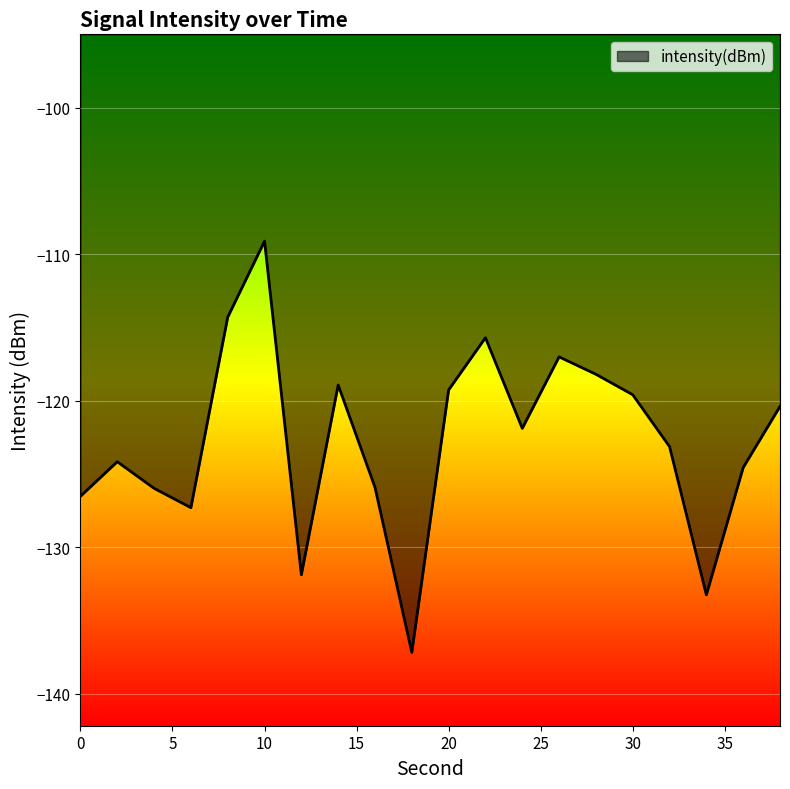

What is the greatest value displayed?

-109.1